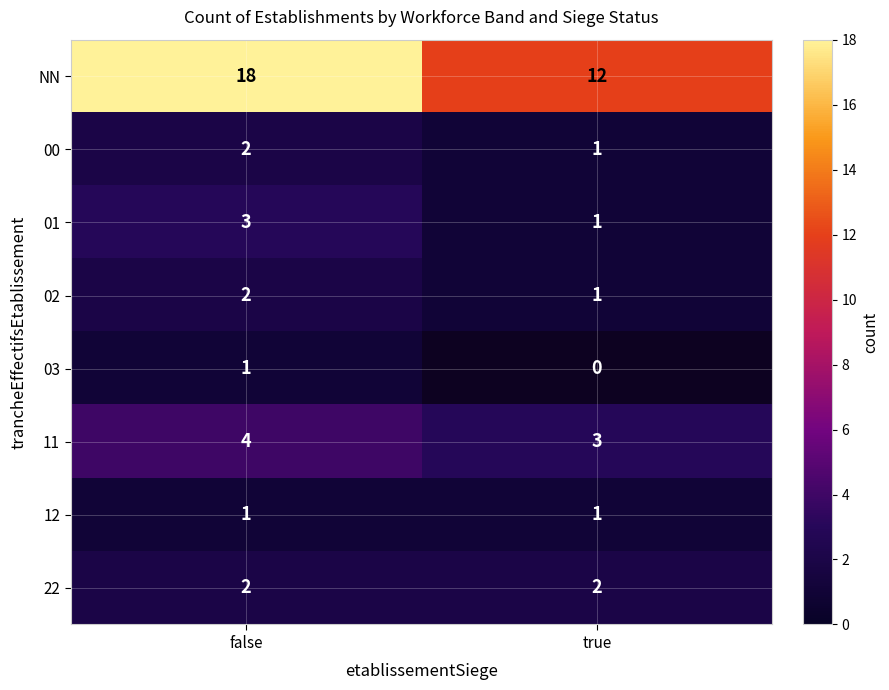

At which label does 01 reach its peak?

false